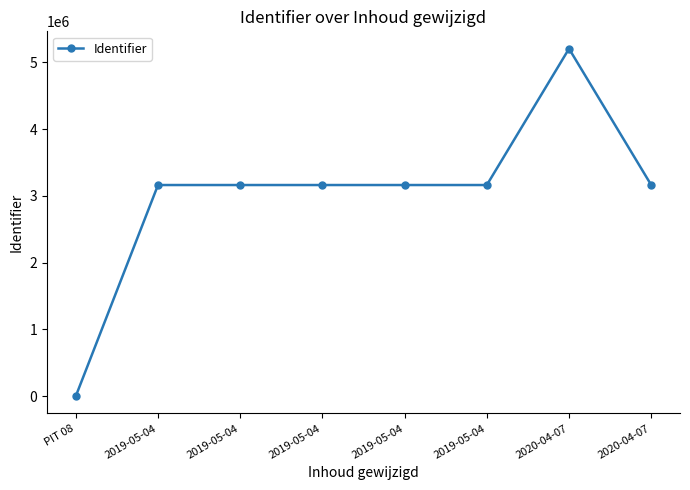

Is this an area chart (filled region under the line)?

No